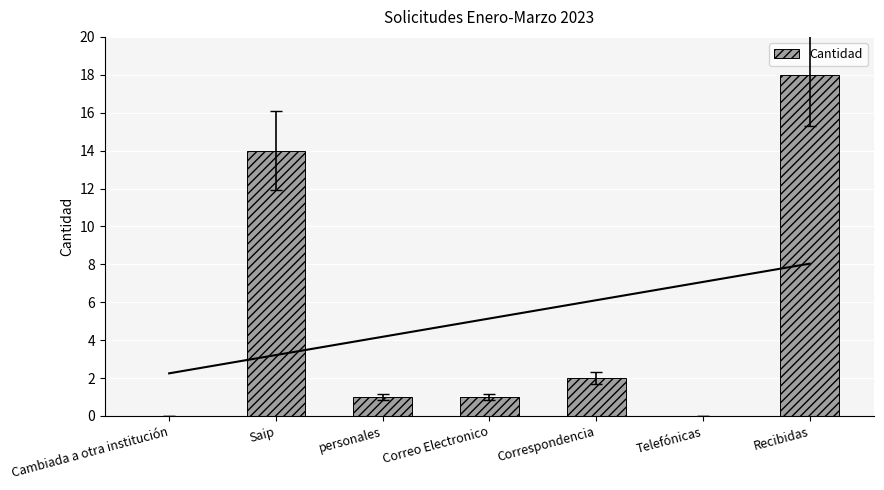

Where is the data nearest to the value 9?

Saip